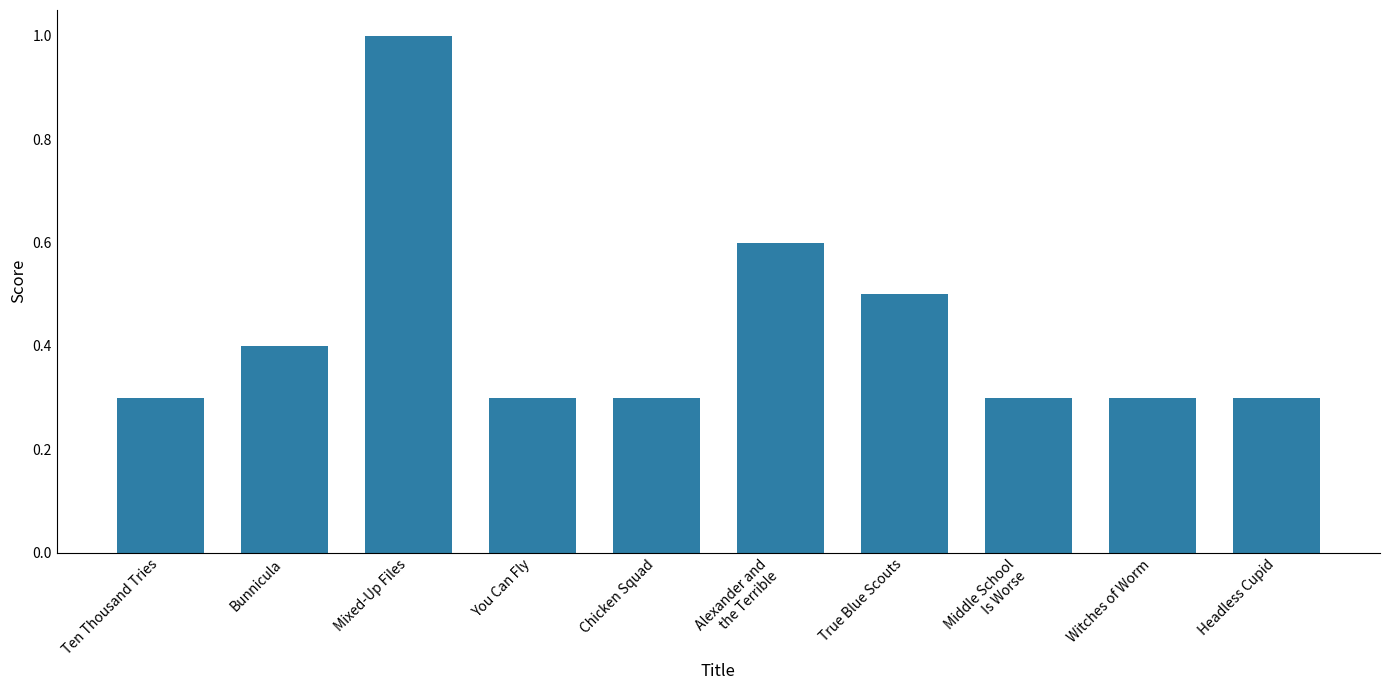

What is the approximate value at Ten Thousand Tries?

0.3